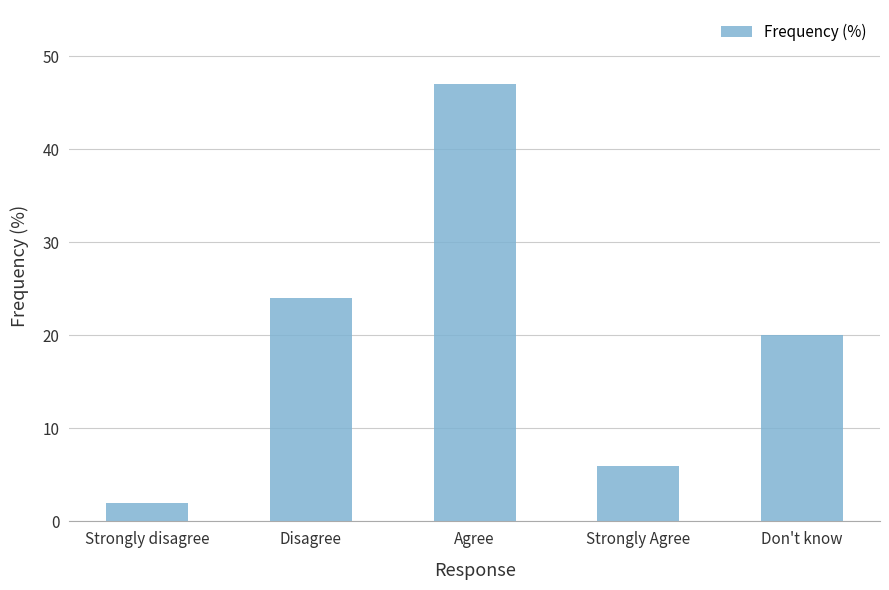

Rank the categories by value from lowest to highest.

Strongly disagree, Strongly Agree, Don't know, Disagree, Agree